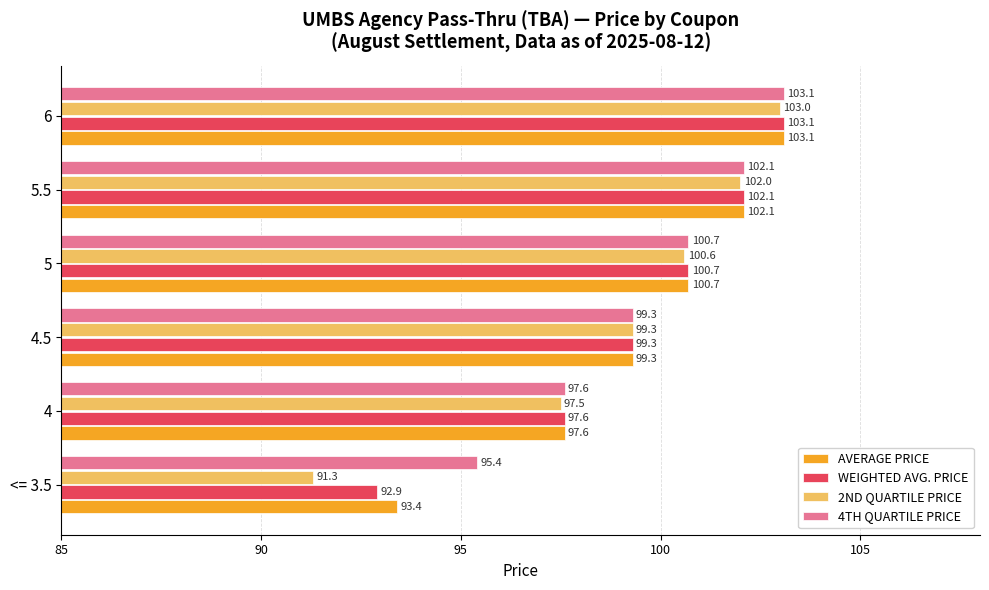

At which category is the sum across all series the highest?

6